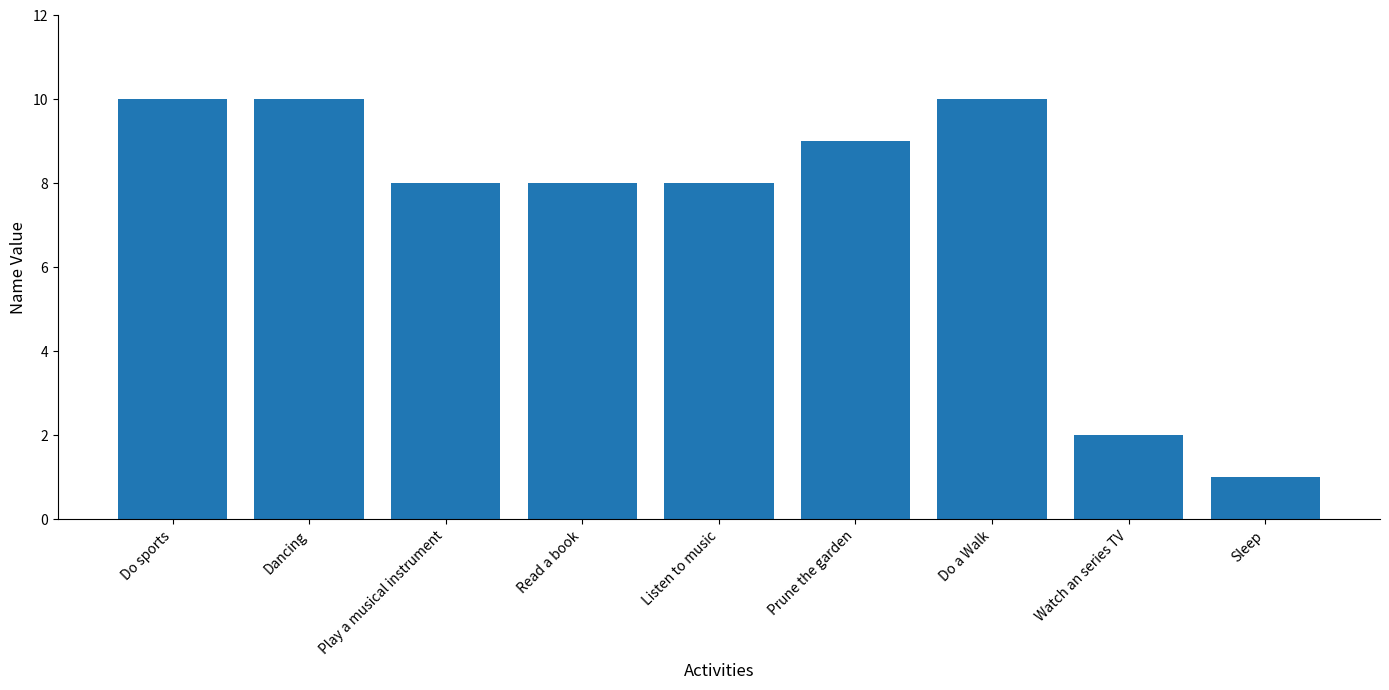

Reading left to right, what are all the values shown in this chart?

Do sports=10.0	Dancing=10.0	Play a musical instrument=8.0	Read a book=8.0	Listen to music=8.0	Prune the garden=9.0	Do a Walk=10.0	Watch an series TV=2.0	Sleep=1.0